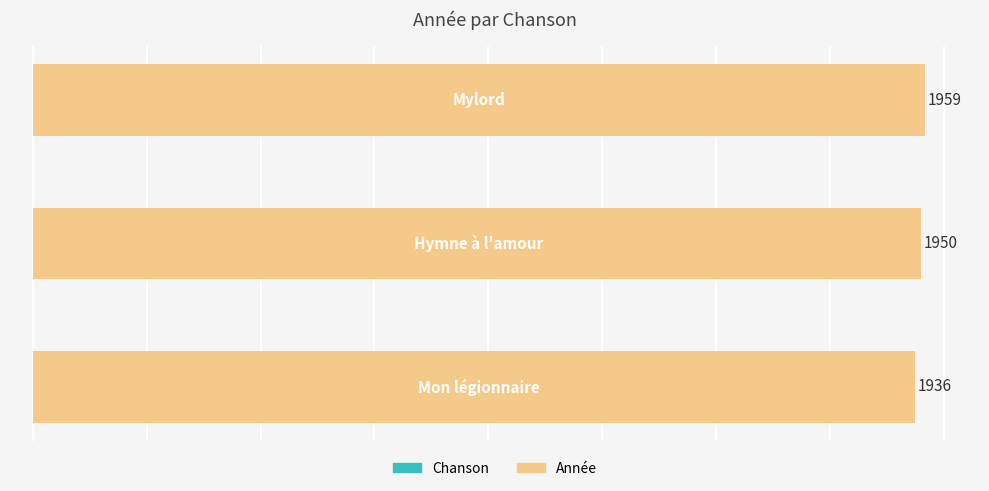

Reading bottom to top, transcribe all the data shown in this chart.

1936	1950	1959